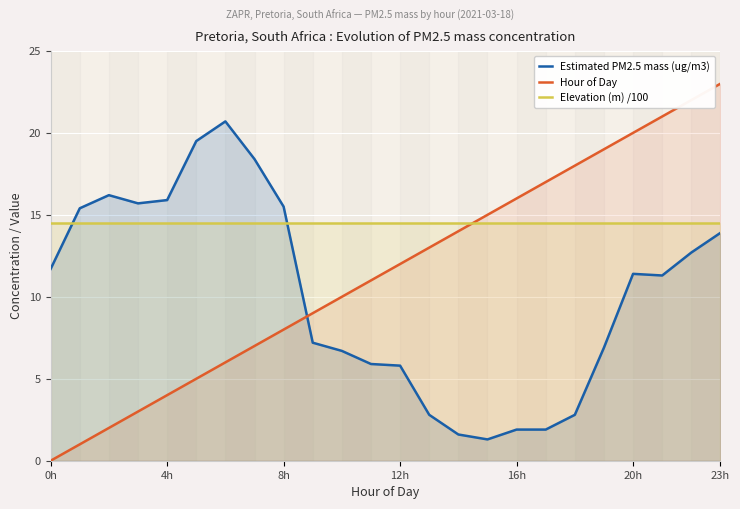

What is the maximum value shown in the chart?

23.0